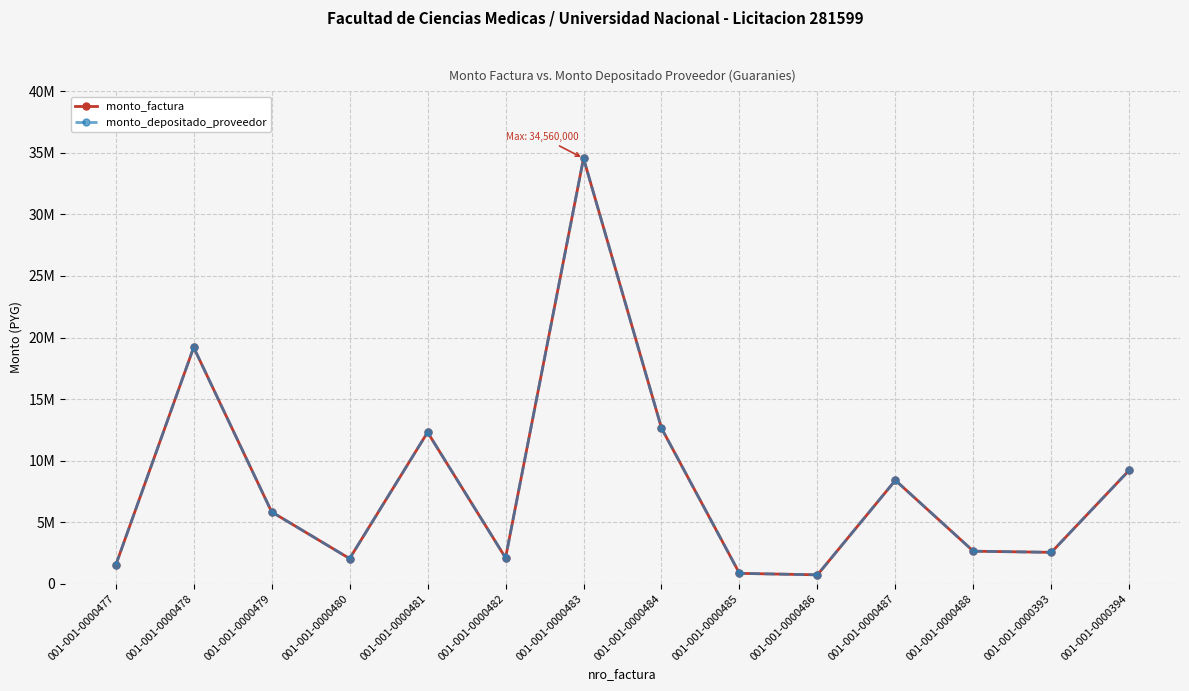

At which category does monto_depositado_proveedor reach its first local peak?

001-001-0000478